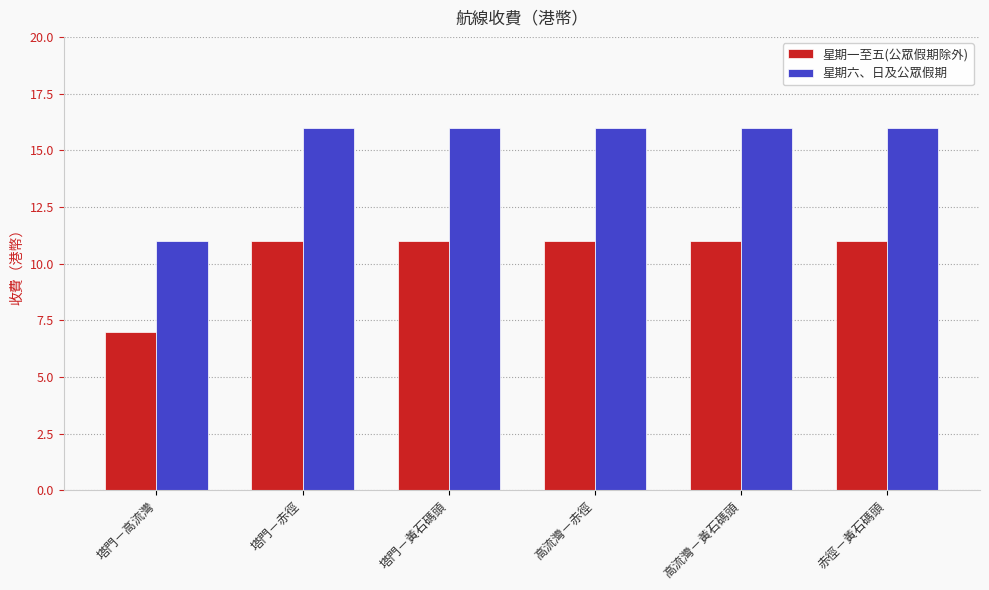

What position from the left is 赤徑－黃石碼頭?

6